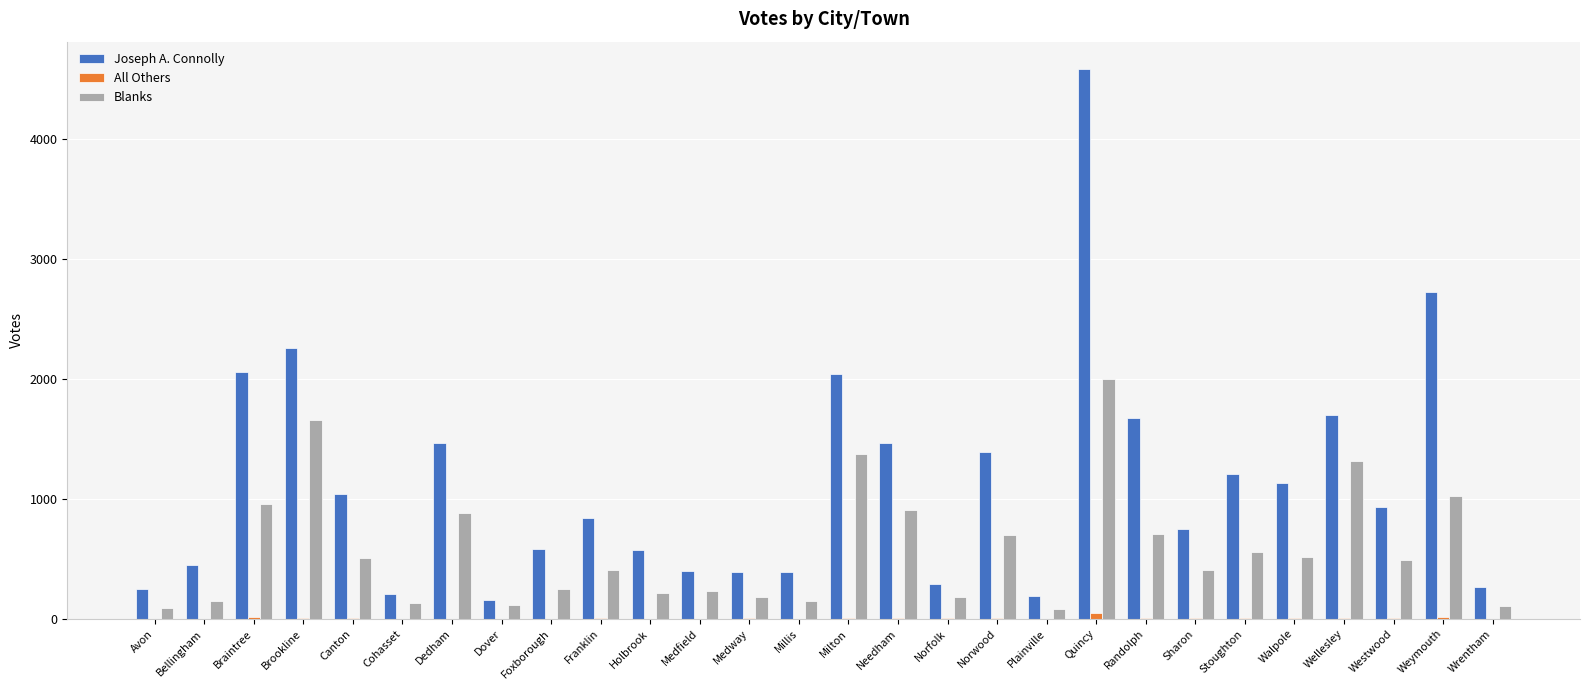

Which series changed the most between Avon and Stoughton?

Joseph A. Connolly